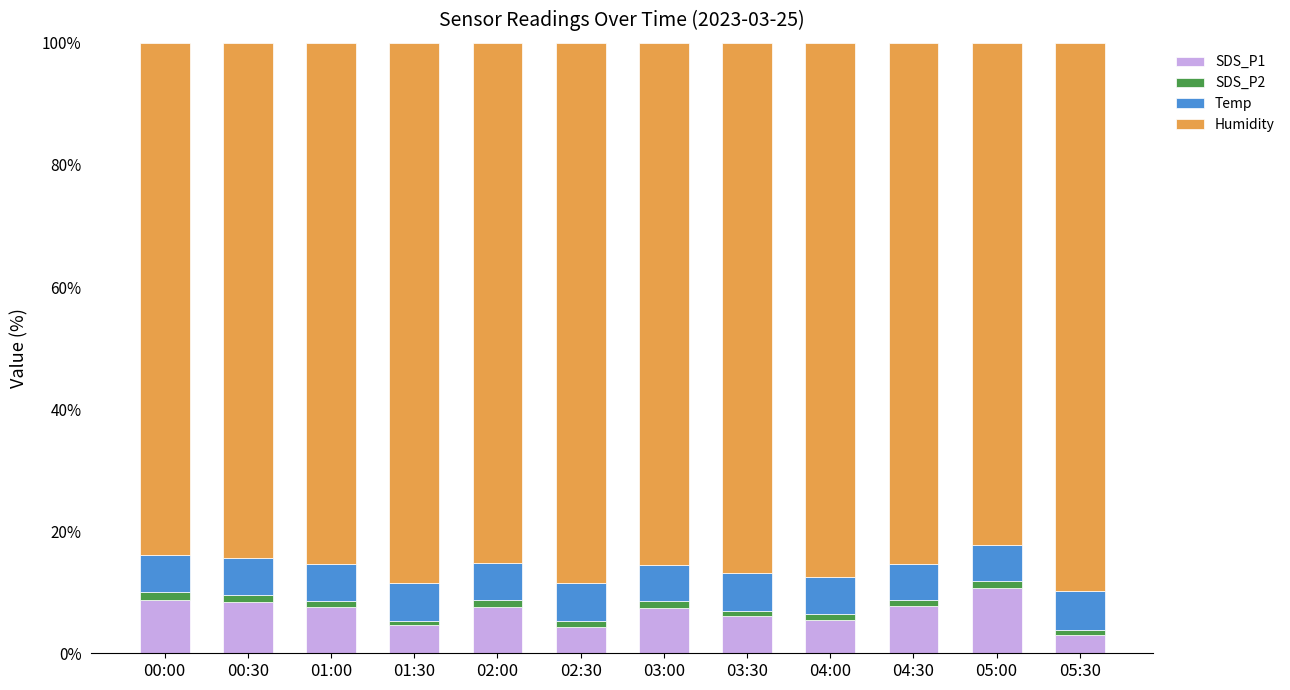

What is the minimum value for SDS_P1?

3.0